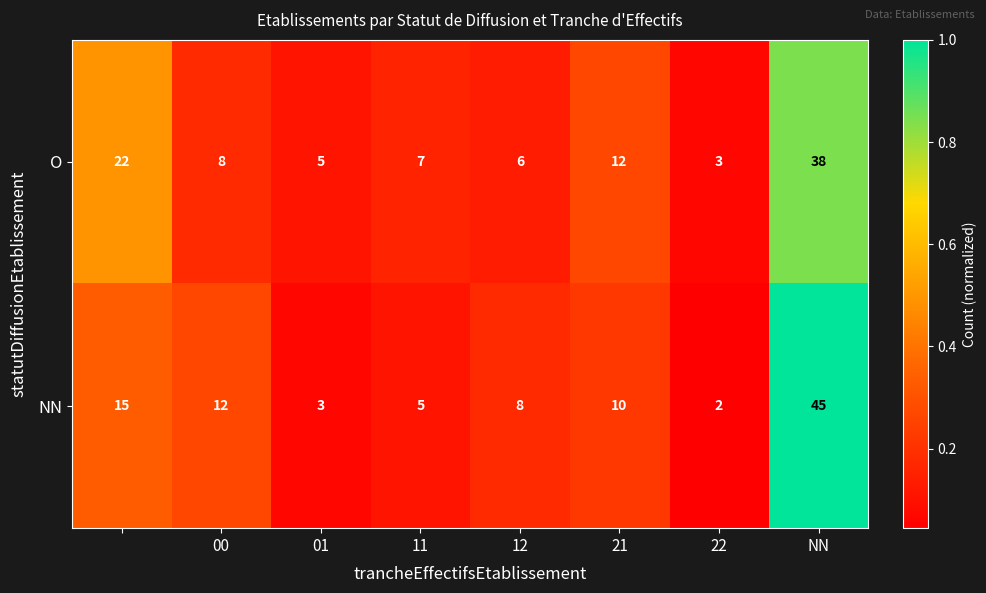

Reading right to left, transcribe all the data shown in this chart.

O: 38	3	12	6	7	5	8	22
NN: 45	2	10	8	5	3	12	15